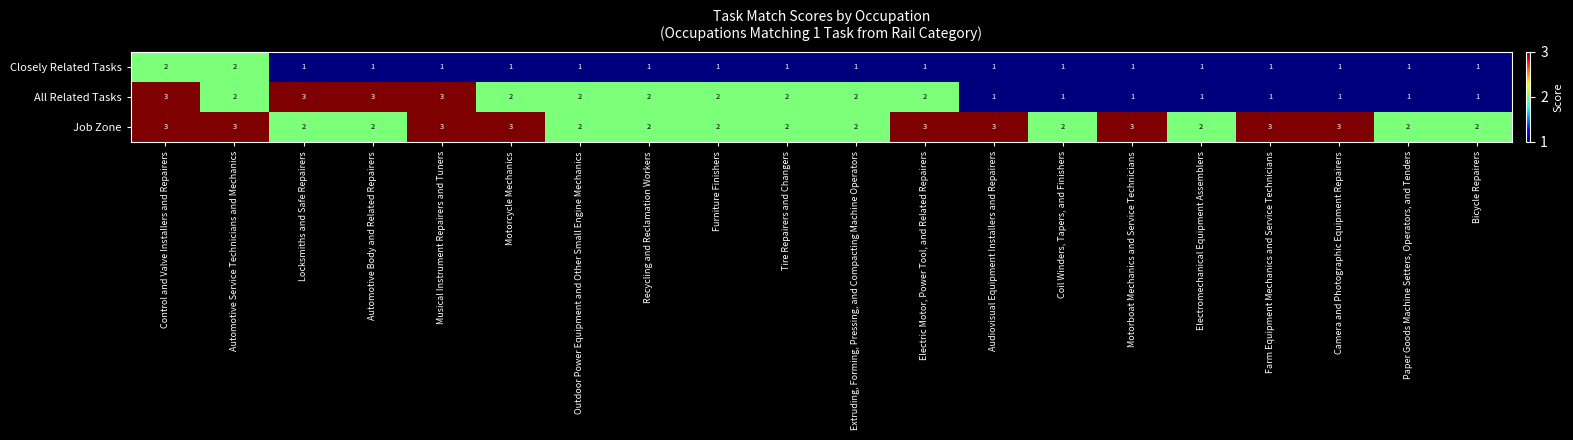

Is it true that Closely Related Tasks equals 0 at Musical Instrument Repairers and Tuners?

False